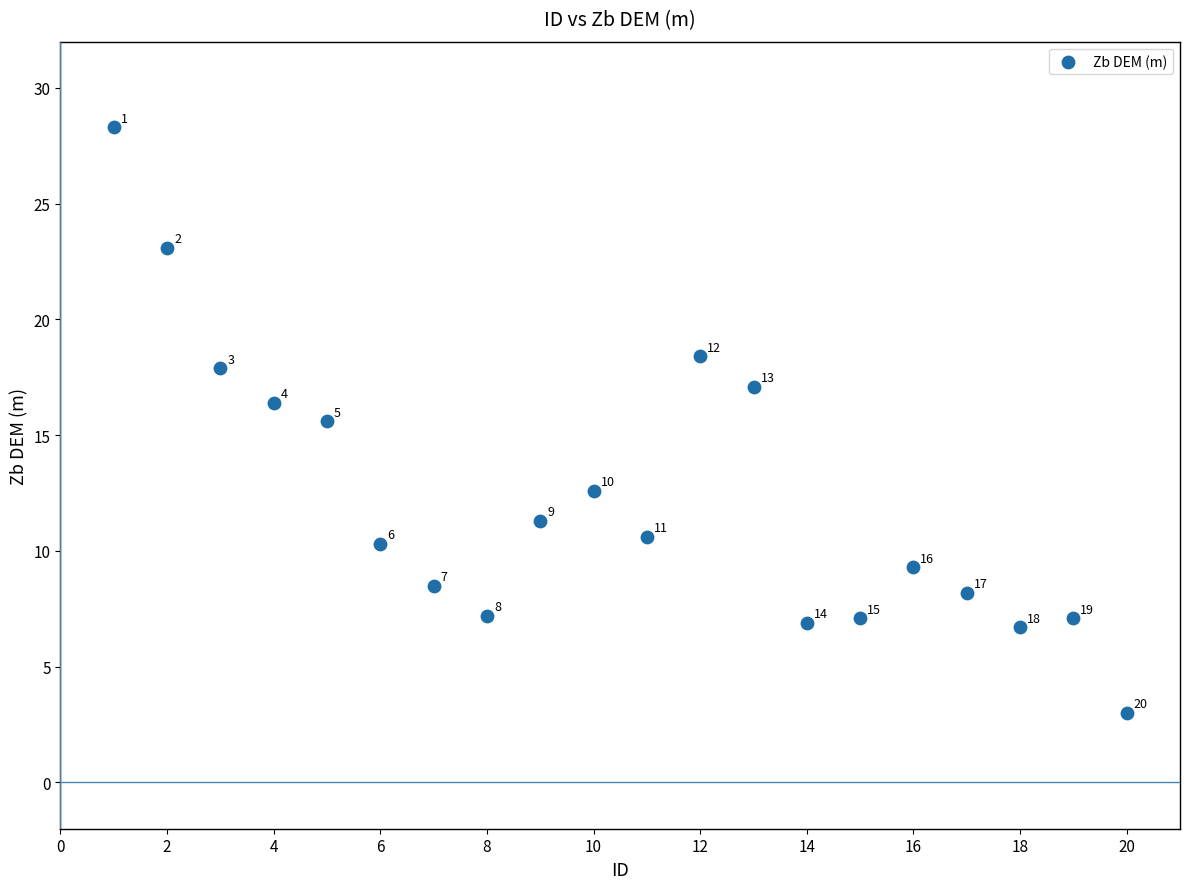

What Y value in the scatter plot is closest to 15?

15.6